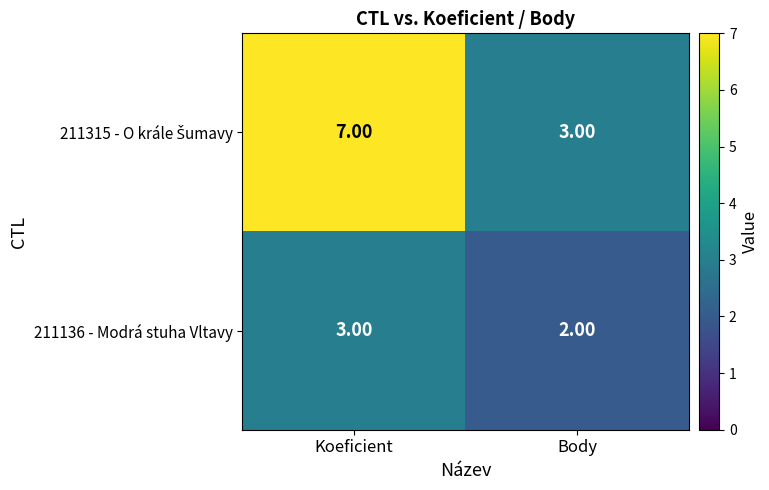

What is the sum of the 211136 - Modrá stuha Vltavy values at Koeficient and Body?

5